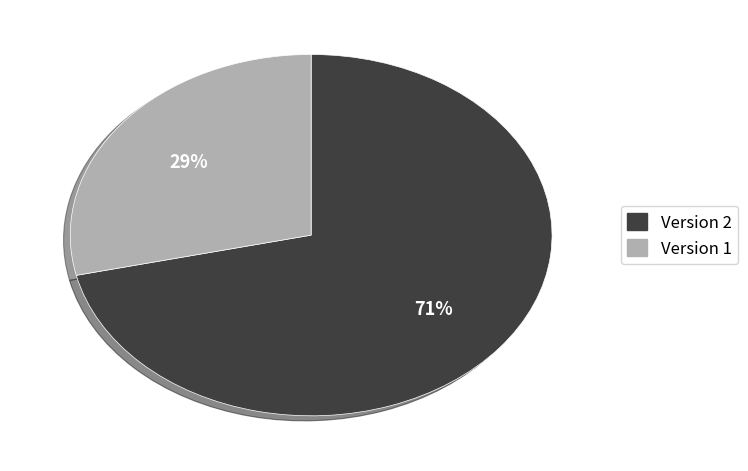

To the nearest percent, what is the average slice percentage?

50%